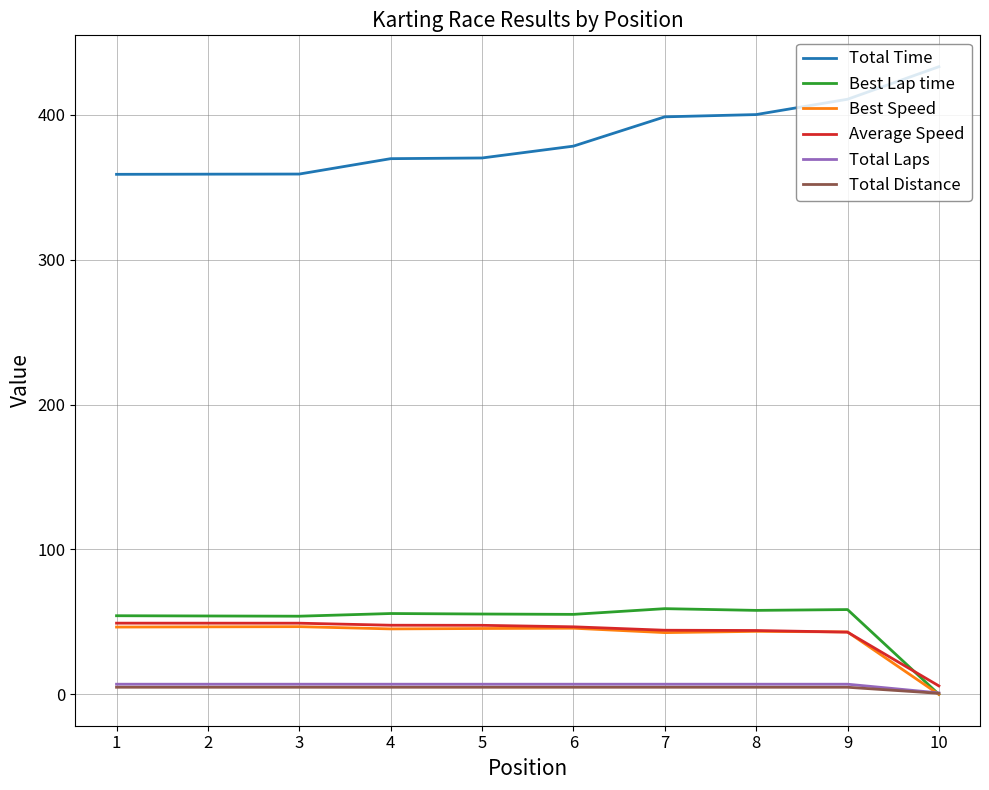

What is the maximum value shown in the chart?

433.2